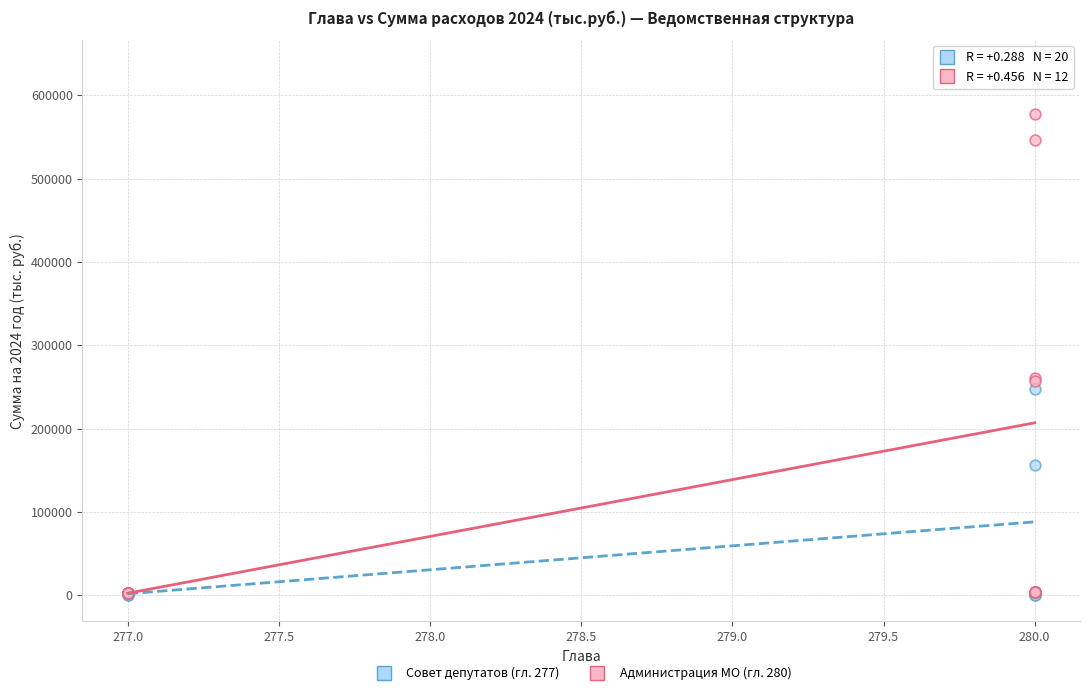

Which series has the widest spread of Y values?

Совет депутатов (гл. 277)